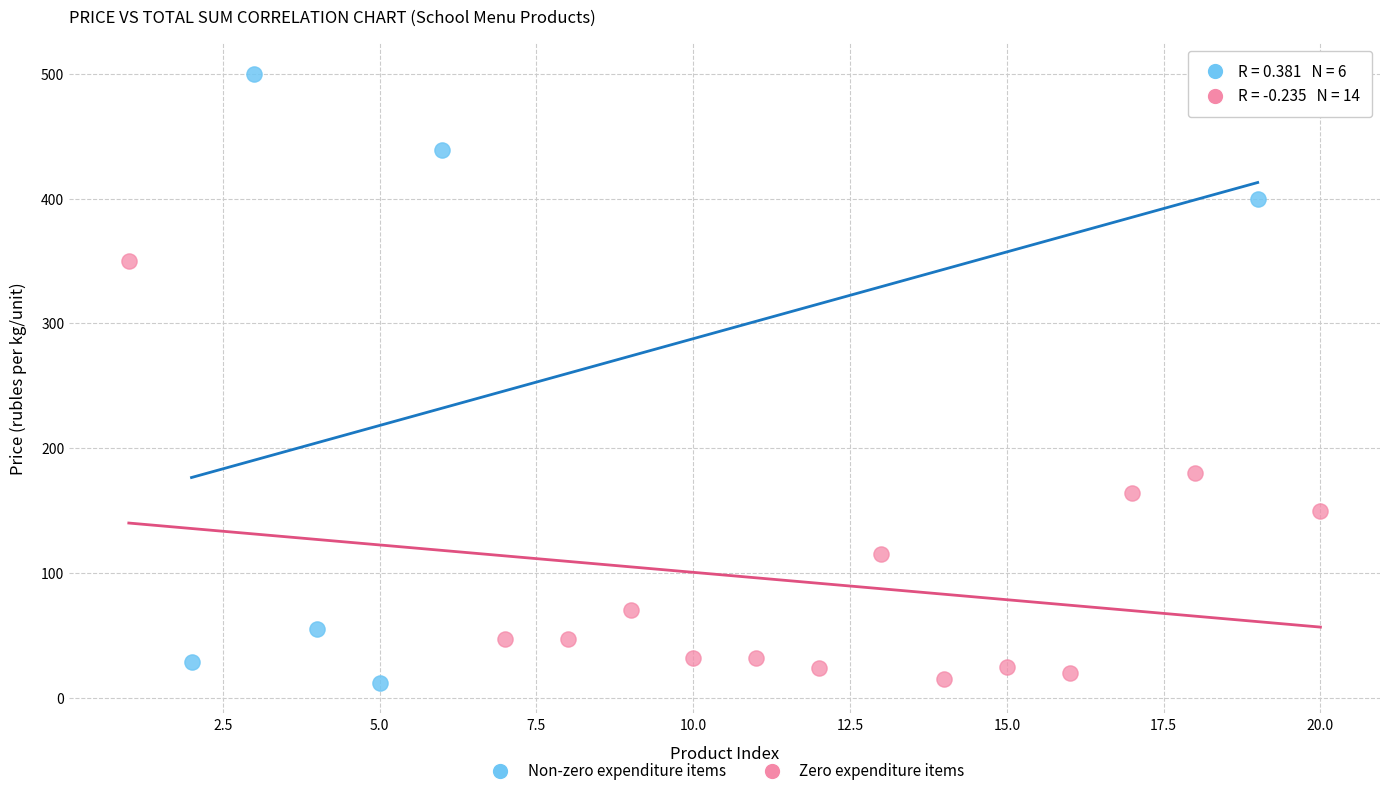

Which series has the largest Y range (max minus min)?

Non-zero expenditure items